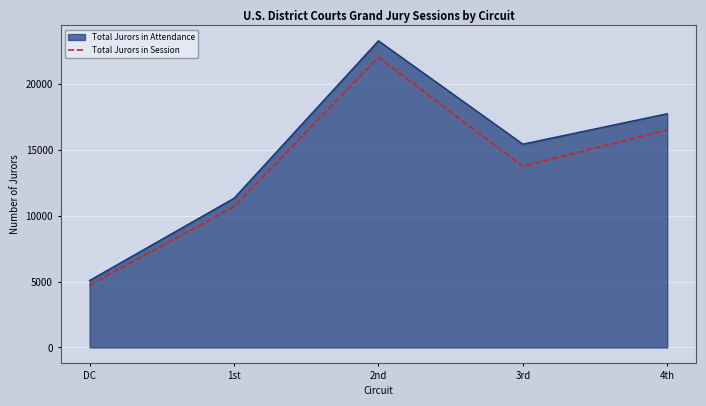

Count the number of categories in the chart.

5